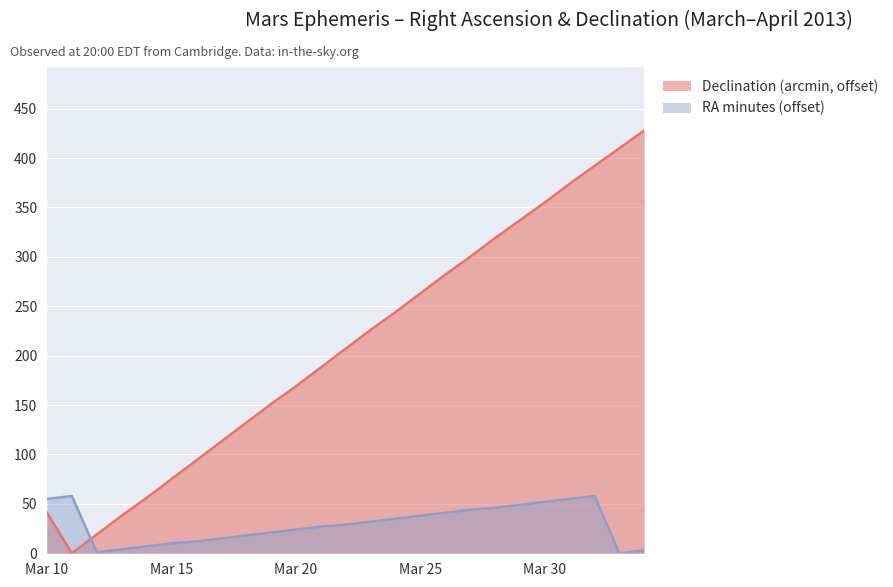

What is the approximate value of RA (min) at Mar 17?

15